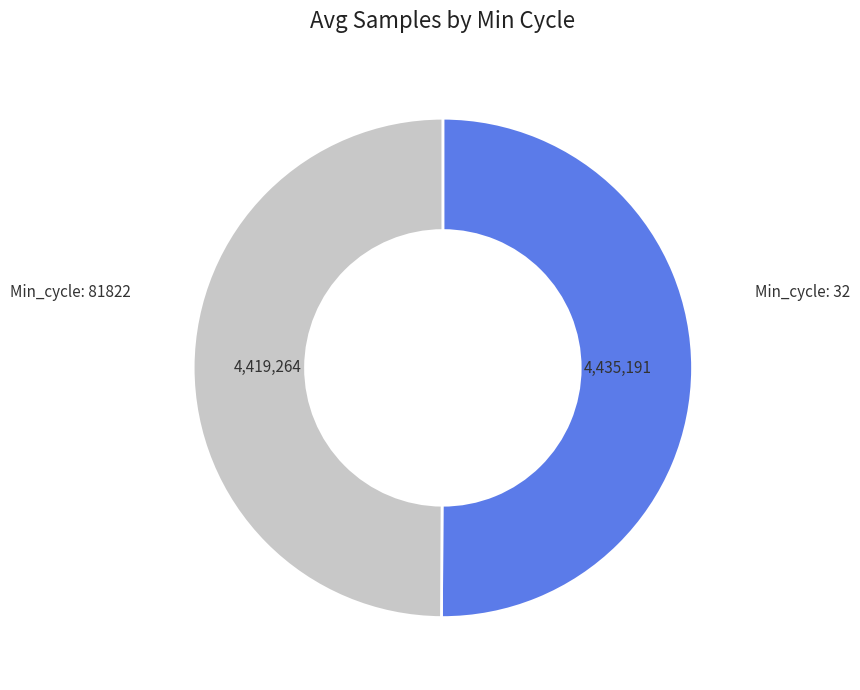

Approximately how many times larger is the value at Min_cycle: 81822 compared to Min_cycle: 32?

1.0